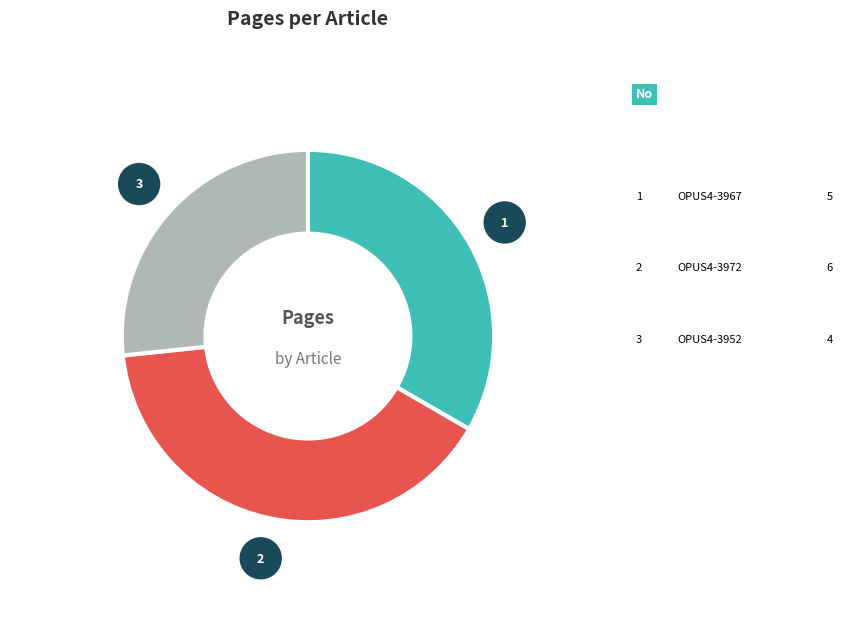

Is there a majority slice in this chart?

No